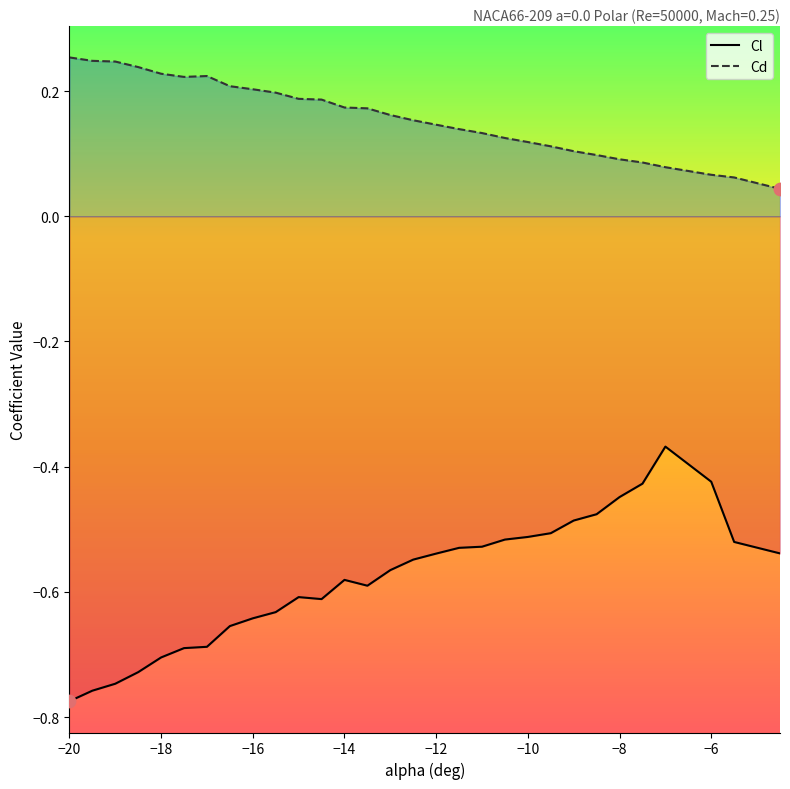

At which category is the sum across all series the highest?

-7